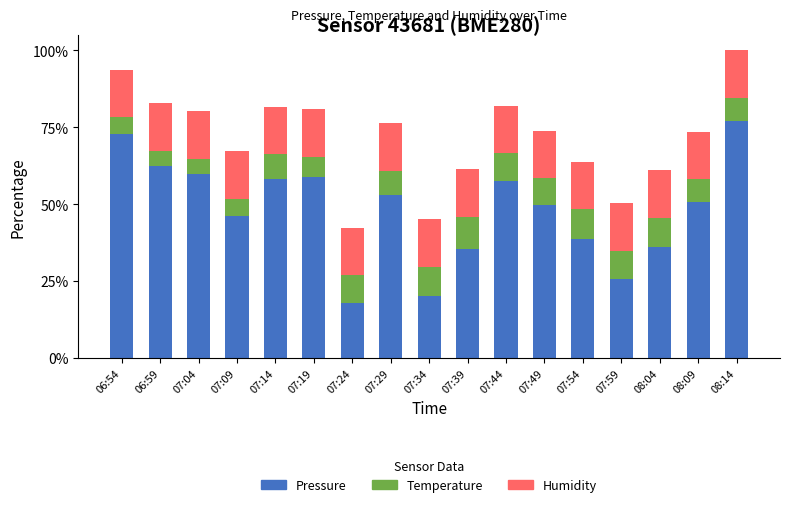

What is the maximum value for Pressure?

77.1